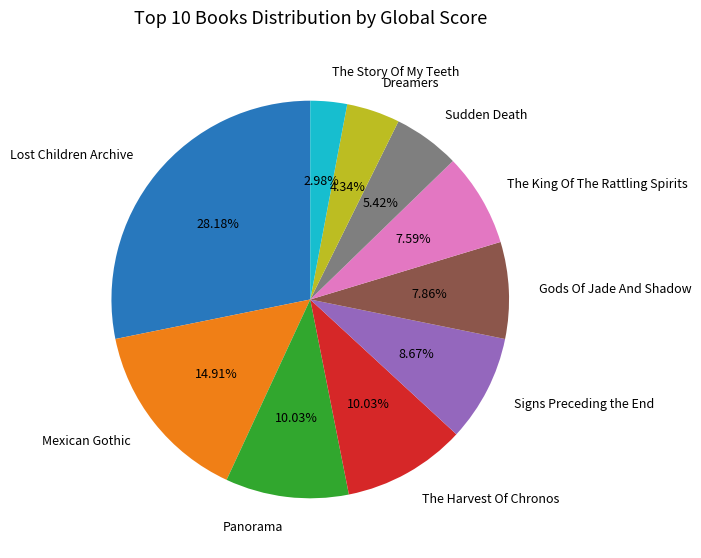

How many segments does this pie chart have?

10